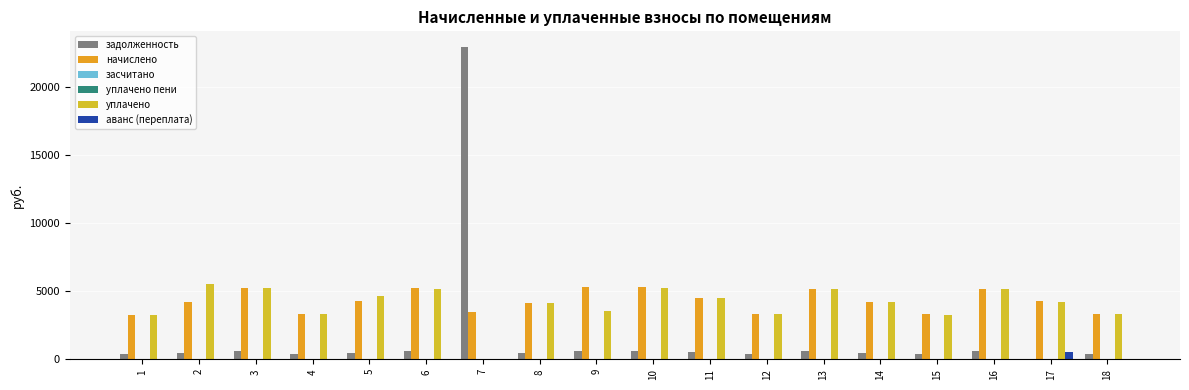

What is the value of the уплачено bar at the 14th from the left?

4212.0